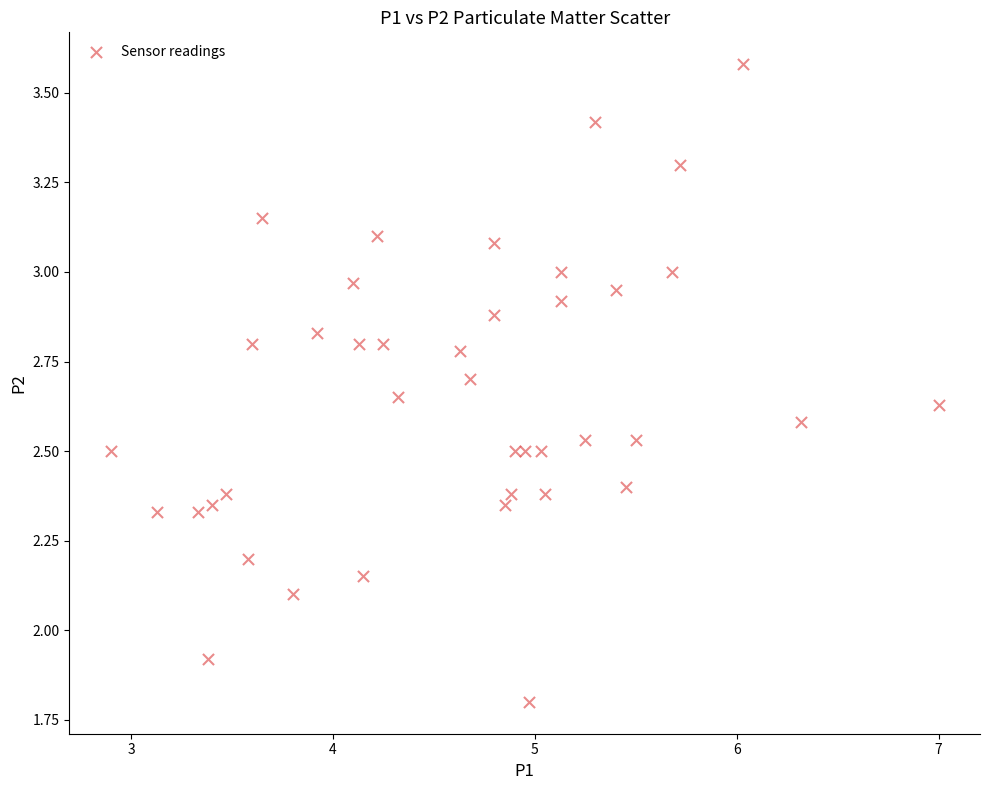

What is the range of Y values (max minus min)?

1.8